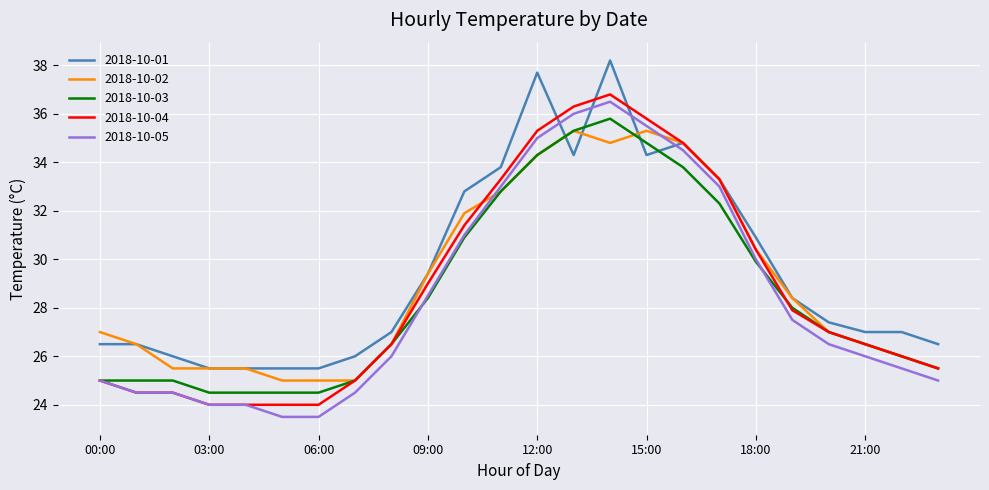

What is the maximum value shown in the chart?

38.2